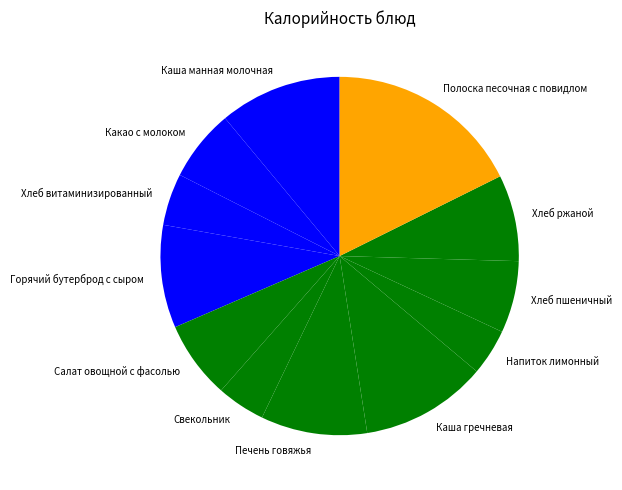

How many slices are in this pie chart?

12